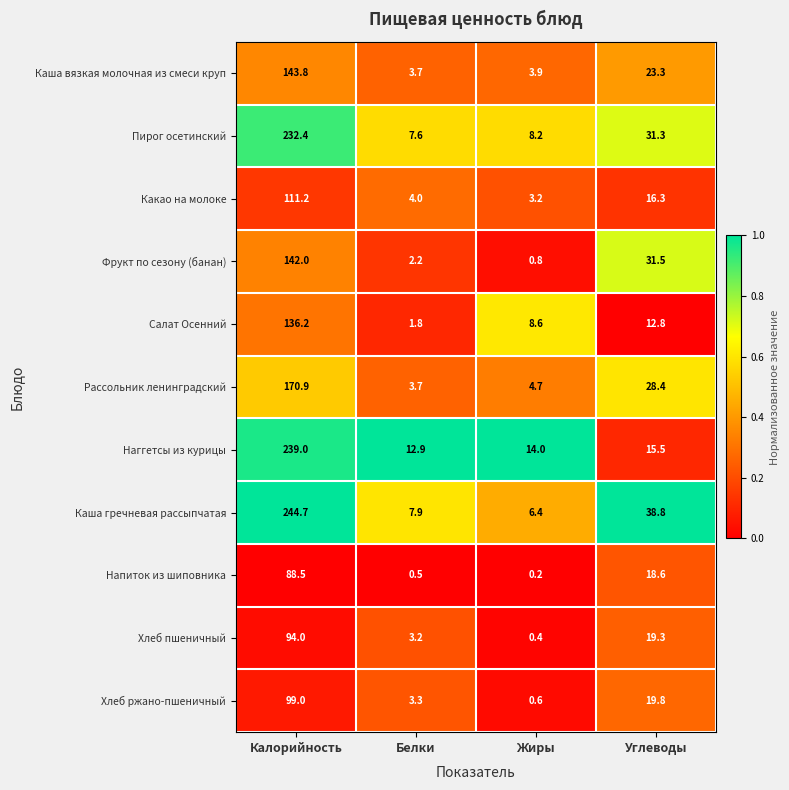

What is the difference between the maximum and minimum values in the Хлеб ржано-пшеничный series?

98.4